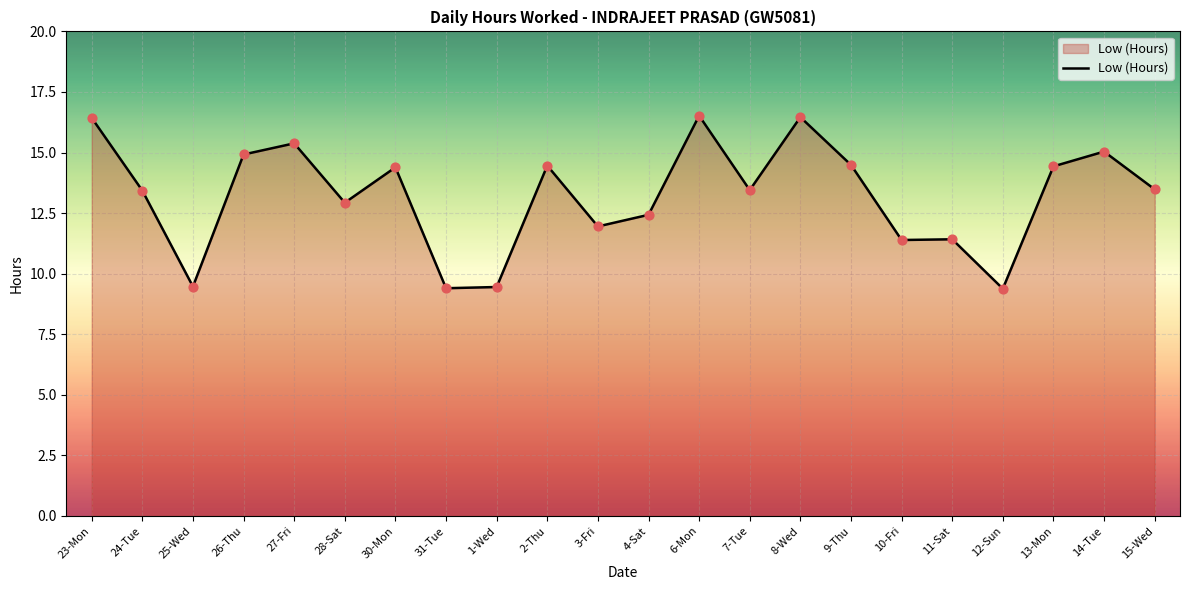

Between 27-Fri and 1-Wed, which is larger?

27-Fri